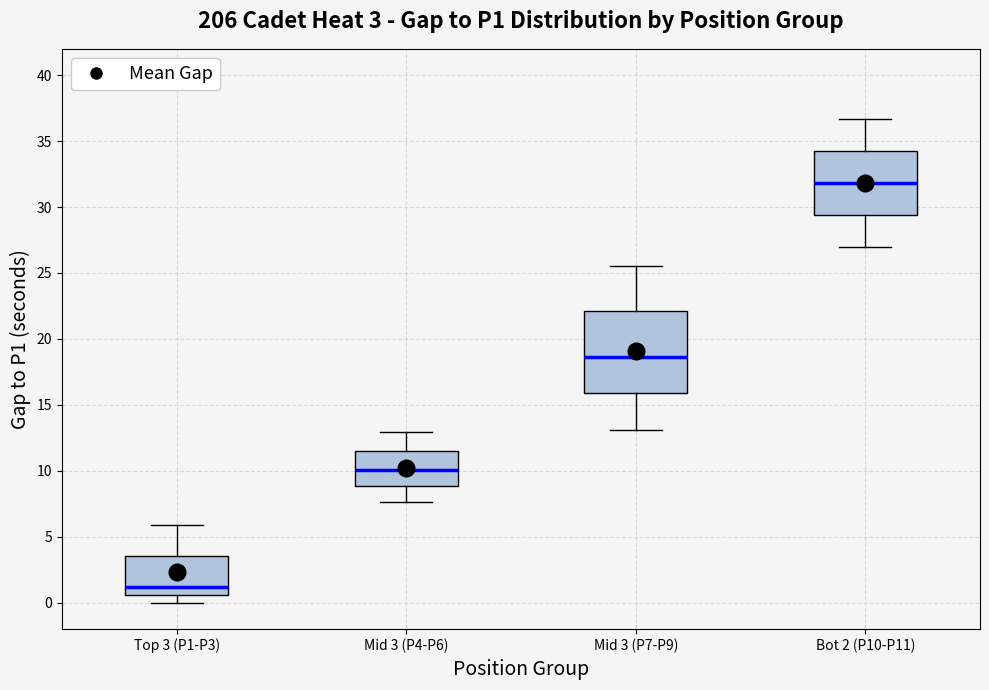

Which box's median line is the lowest?

Top 3 (P1-P3)